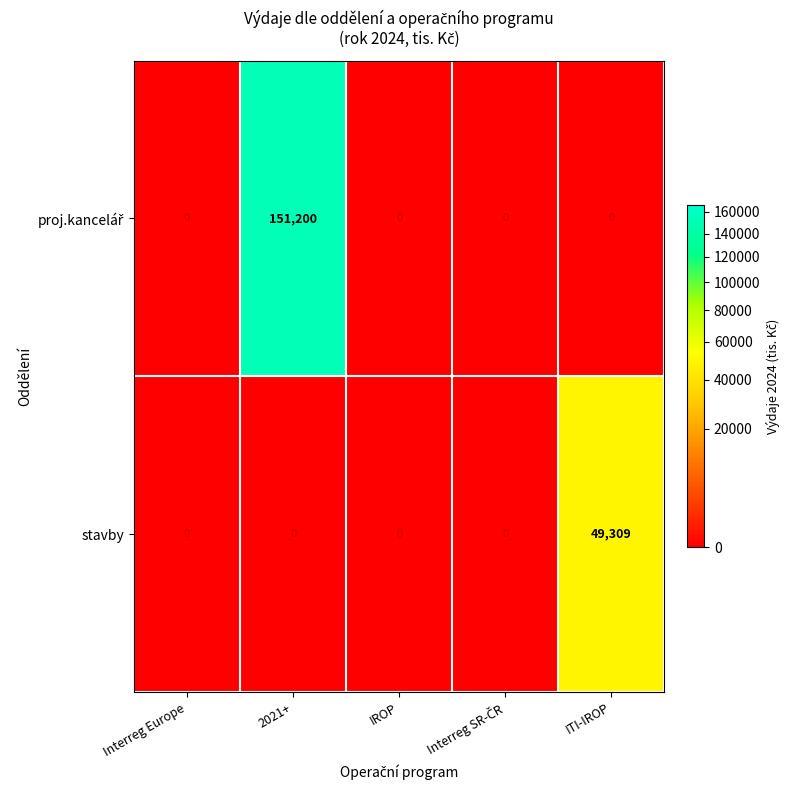

What is the spread (max minus min) of values at 2021+?

151200